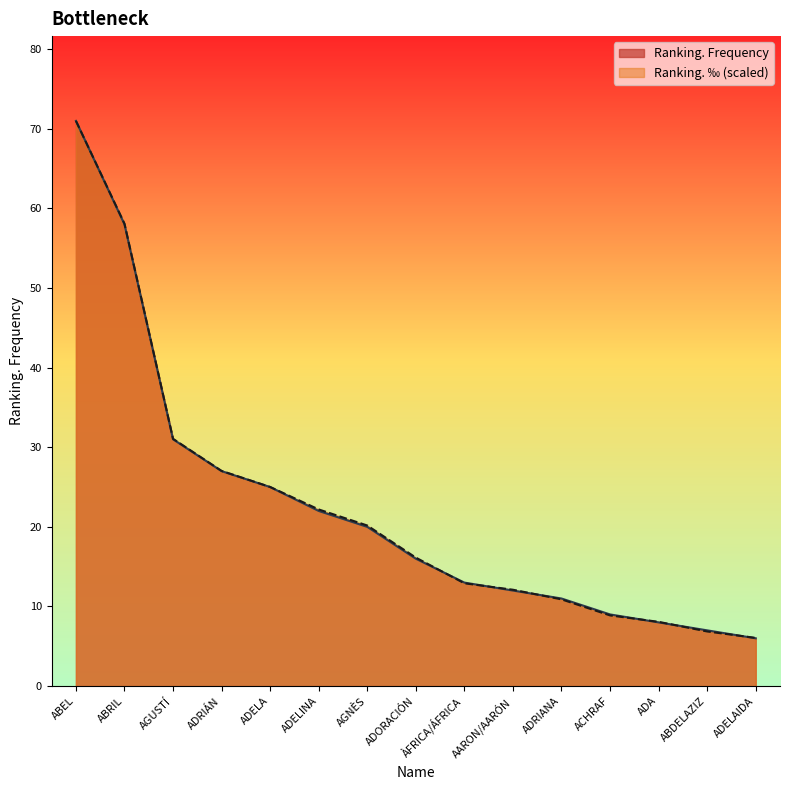

What is the sum of the Ranking. ‰ values at AARON/AARÓN and ACHRAF?

21.0